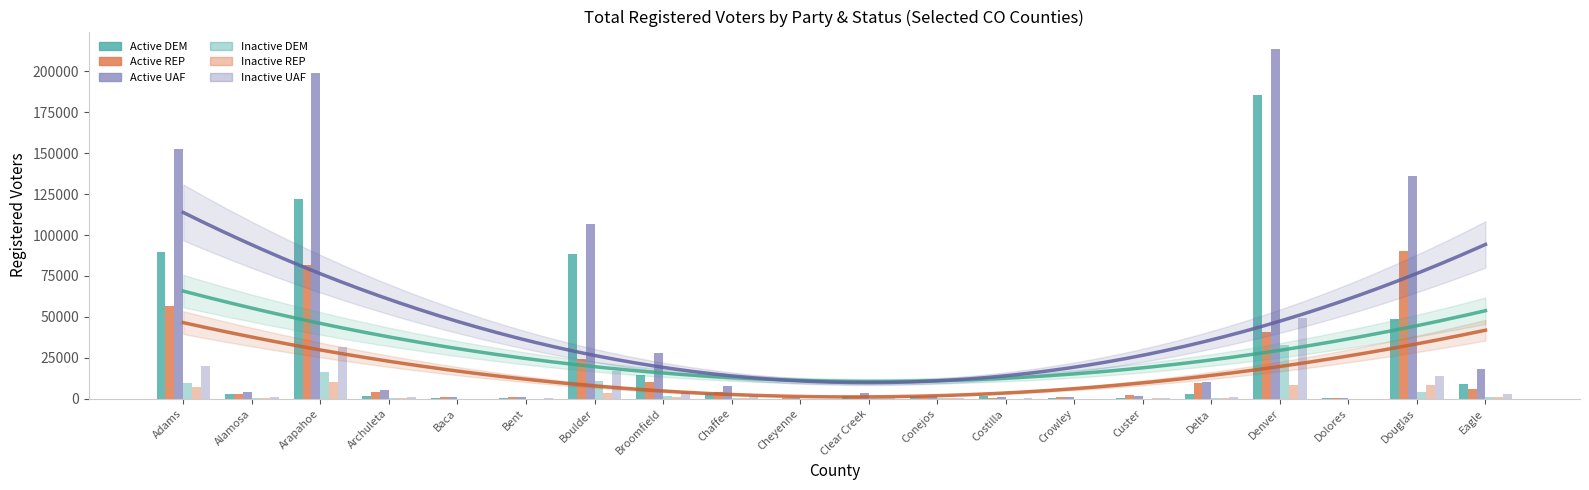

What value does the Active REP series have at Denver, to the nearest 50?

40650